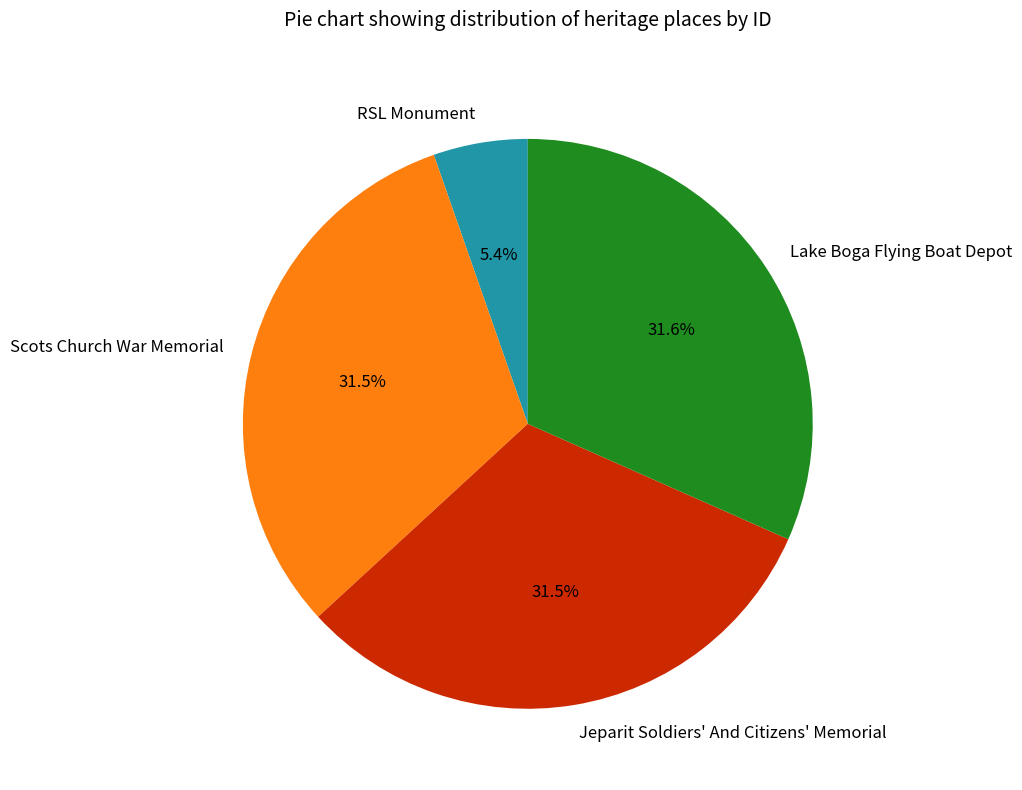

What is the ratio of the value at Lake Boga Flying Boat Depot to the value at RSL Monument?

5.9